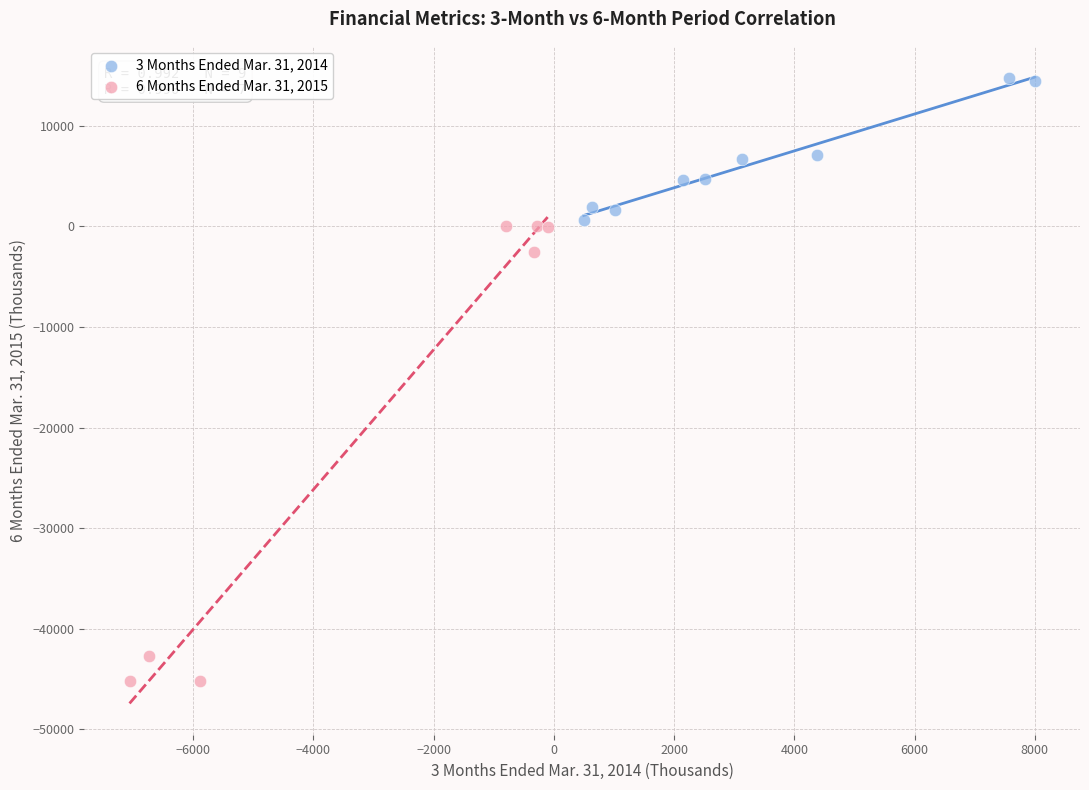

Which series reaches the minimum Y coordinate?

6 Months Ended Mar. 31, 2015